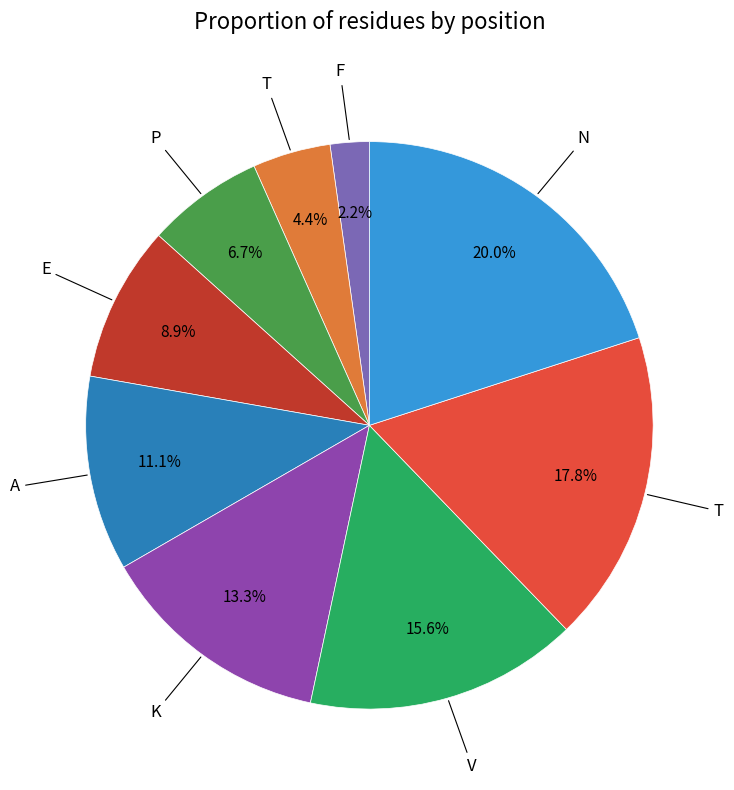

Does any single category account for the majority?

No